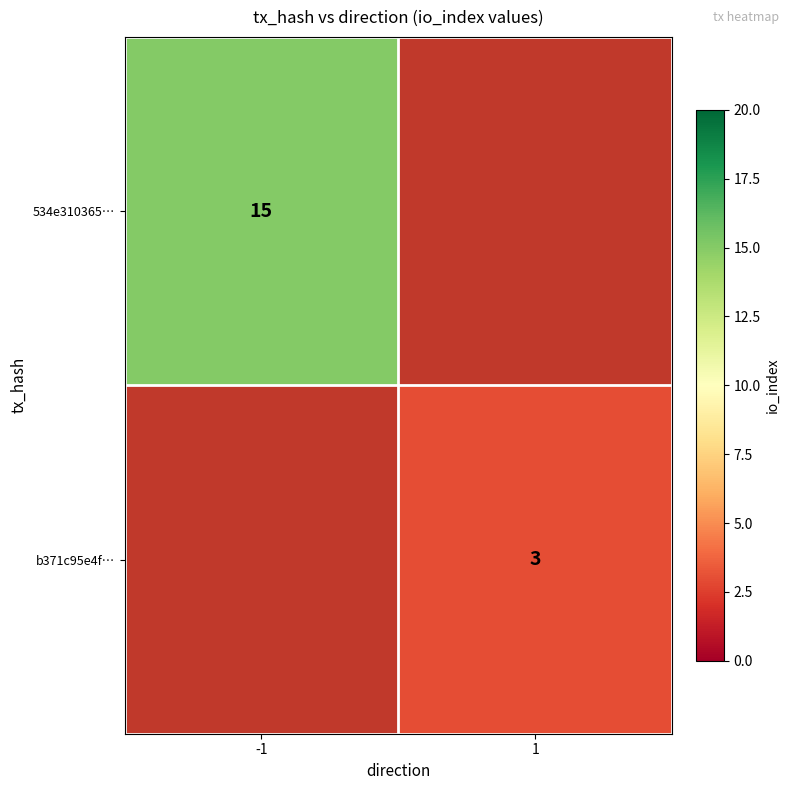

The 534e310365… series shows 15 at -1. True or false?

True